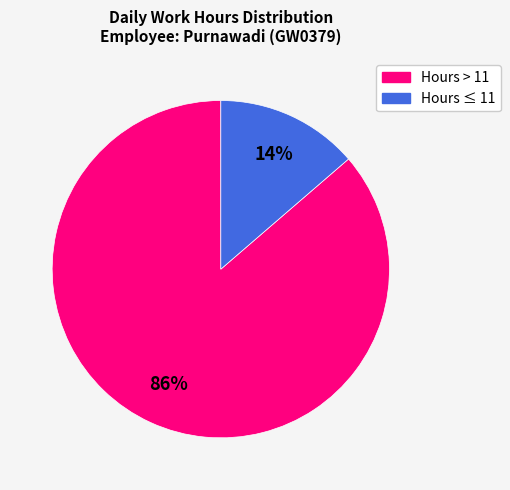

Is there a majority slice in this chart?

Yes